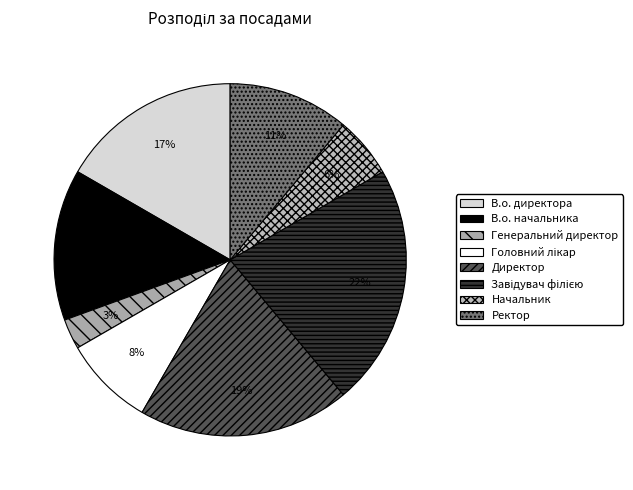

Count the number of slices in the pie.

8